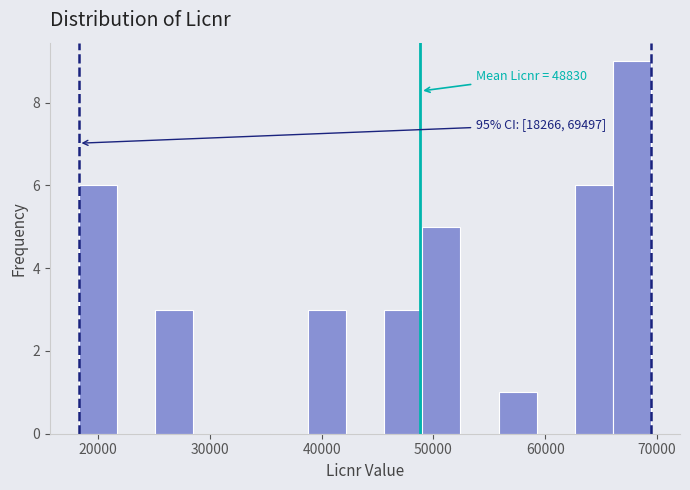

Read against the x-axis, roughly where is the centre of the tallest bar?

68000